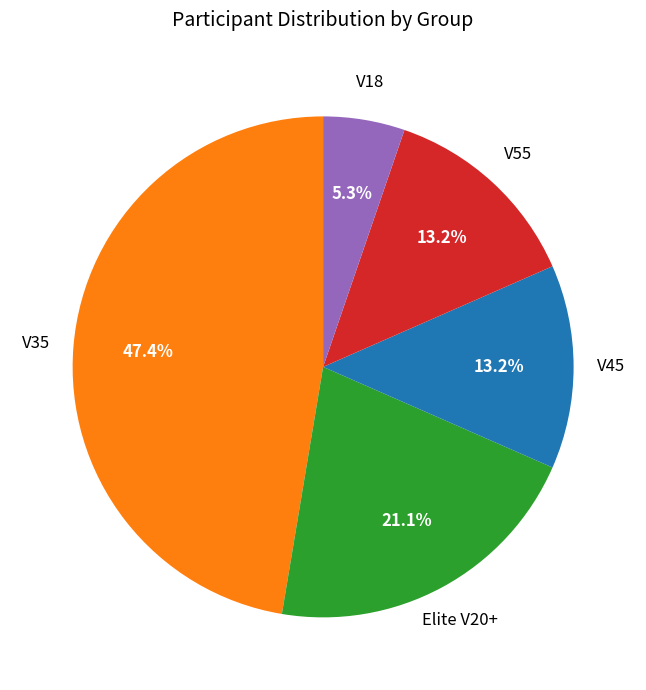

What percentage is NOT represented by V18?

94.7%